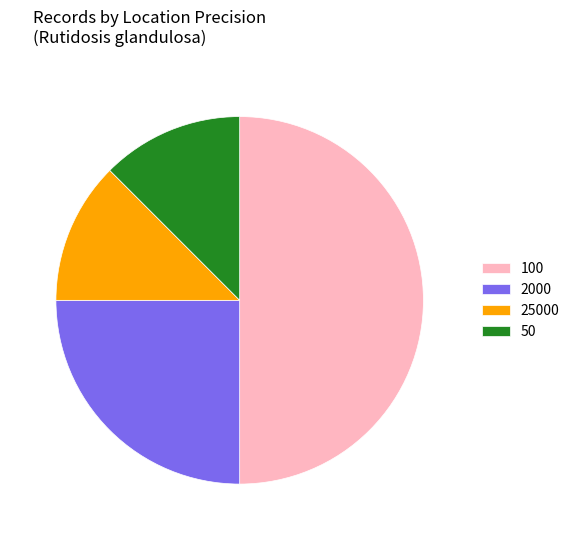

How many segments does this pie chart have?

4